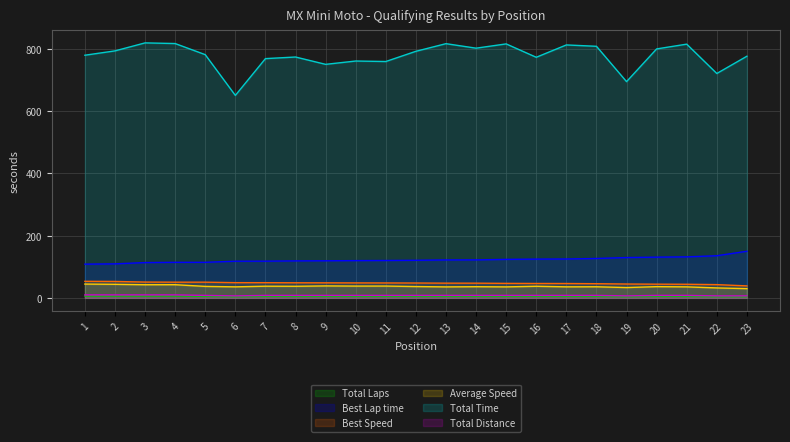

Which label corresponds to the smallest value in the chart?

6